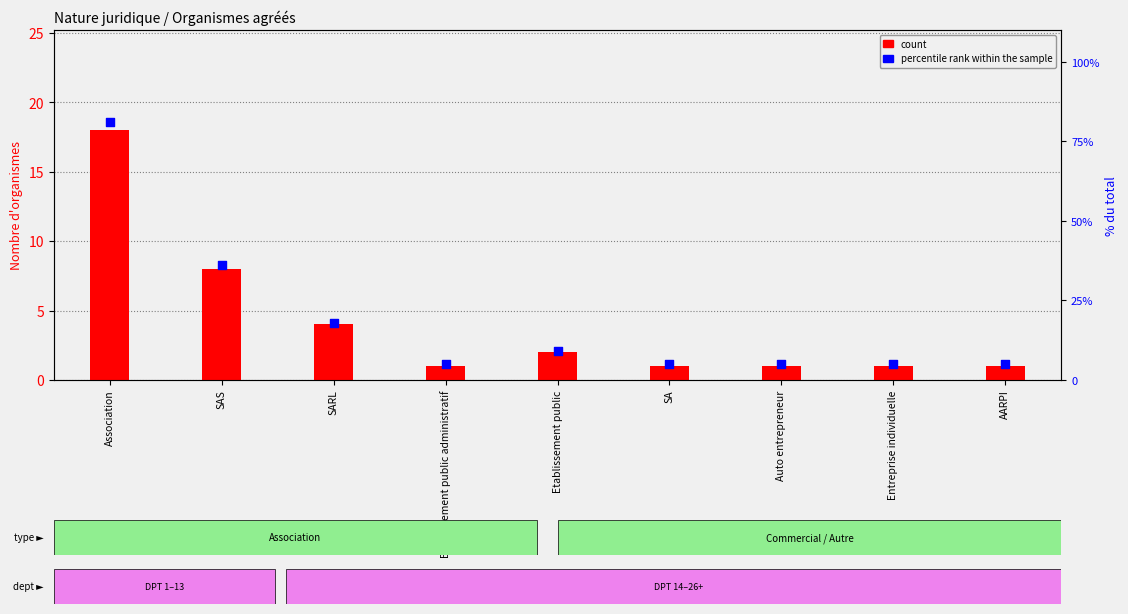

Which series has the largest Y range (max minus min)?

percentile rank within the sample